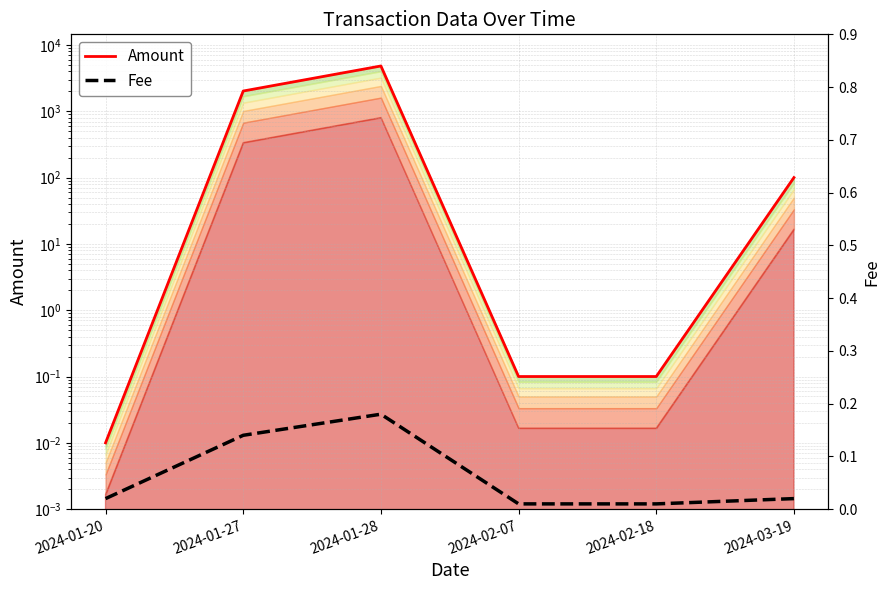

The Amount series shows 0.1 at 2024-02-07. True or false?

True